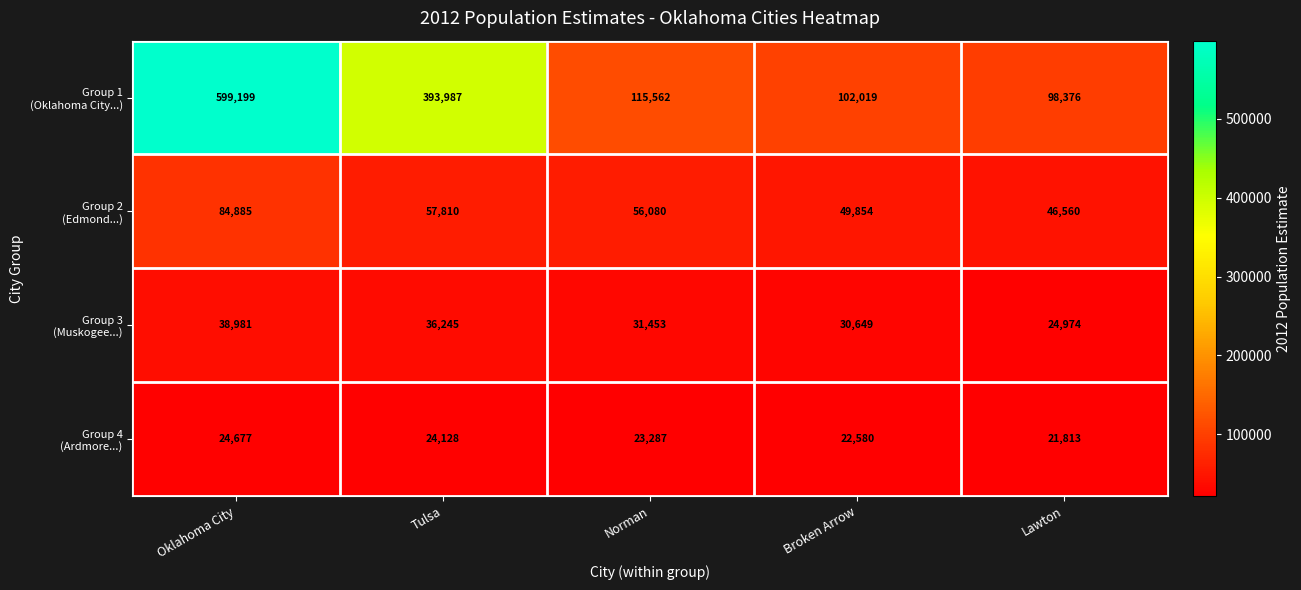

What is the difference between the highest and lowest values at Lawton?

76563